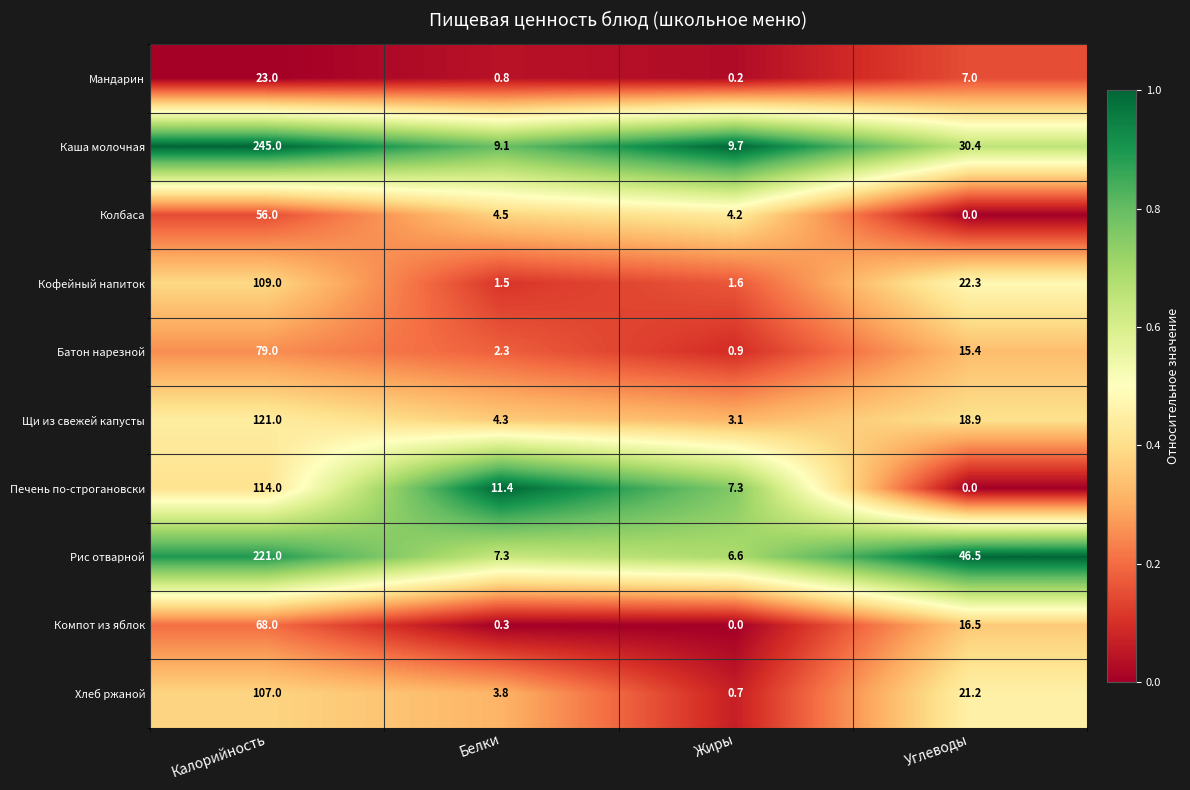

What is the sum of all Печень по-строгановски values?

132.7